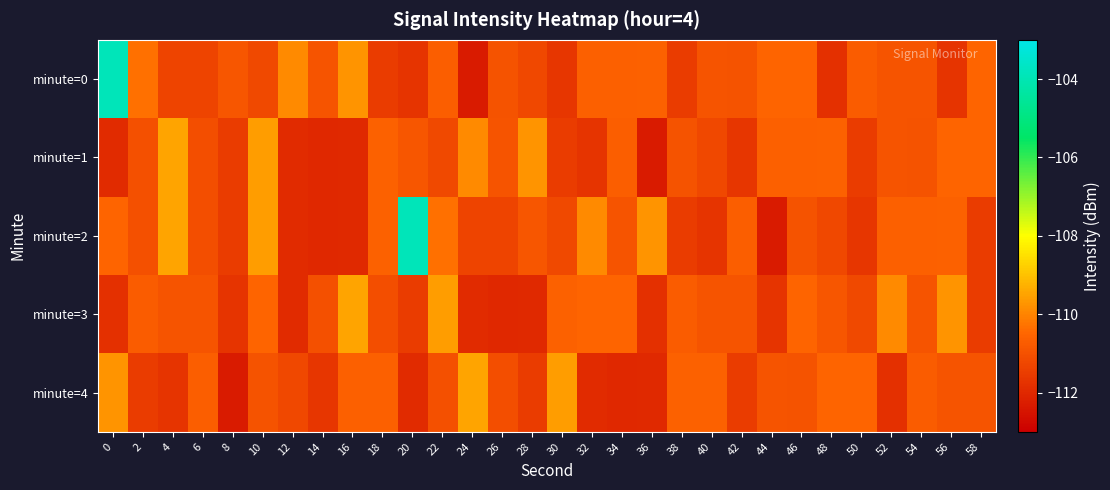

Reading left to right, what are all the values shown in this chart?

minute=0: 0=-103.9	2=-110.3	4=-111.3	6=-111.3	8=-110.9	10=-111.2	12=-109.9	14=-110.9	16=-109.7	18=-111.5	20=-111.7	22=-110.7	24=-112.3	26=-111.0	28=-111.2	30=-111.6	32=-110.6	34=-110.7	36=-110.6	38=-111.5	40=-110.9	42=-111.0	44=-110.5	46=-110.5	48=-111.8	50=-110.7	52=-110.9	54=-110.9	56=-111.7	58=-110.5
minute=1: 0=-111.9	2=-111.0	4=-109.5	6=-111.1	8=-111.5	10=-109.6	12=-111.9	14=-112.0	16=-112.0	18=-110.6	20=-110.9	22=-111.2	24=-109.9	26=-110.9	28=-109.7	30=-111.5	32=-111.7	34=-110.7	36=-112.3	38=-111.0	40=-111.2	42=-111.6	44=-110.6	46=-110.7	48=-110.6	50=-111.5	52=-110.9	54=-111.0	56=-110.5	58=-110.5
minute=2: 0=-110.5	2=-111.0	4=-109.5	6=-111.1	8=-111.5	10=-109.6	12=-111.9	14=-112.0	16=-112.0	18=-110.6	20=-103.9	22=-110.3	24=-111.3	26=-111.3	28=-110.9	30=-111.2	32=-109.9	34=-110.9	36=-109.7	38=-111.5	40=-111.7	42=-110.7	44=-112.3	46=-111.0	48=-111.2	50=-111.6	52=-110.6	54=-110.7	56=-110.6	58=-111.5
minute=3: 0=-111.8	2=-110.7	4=-110.9	6=-110.9	8=-111.7	10=-110.5	12=-111.9	14=-111.0	16=-109.5	18=-111.1	20=-111.5	22=-109.6	24=-111.9	26=-112.0	28=-112.0	30=-110.6	32=-110.5	34=-110.5	36=-111.8	38=-110.7	40=-110.9	42=-110.9	44=-111.7	46=-110.5	48=-110.9	50=-111.2	52=-109.9	54=-110.9	56=-109.7	58=-111.5
minute=4: 0=-109.7	2=-111.5	4=-111.7	6=-110.7	8=-112.3	10=-111.0	12=-111.2	14=-111.6	16=-110.6	18=-110.7	20=-111.9	22=-111.0	24=-109.5	26=-111.1	28=-111.5	30=-109.6	32=-111.9	34=-112.0	36=-112.0	38=-110.6	40=-110.6	42=-111.5	44=-110.9	46=-111.0	48=-110.5	50=-110.5	52=-111.8	54=-110.7	56=-110.9	58=-110.9